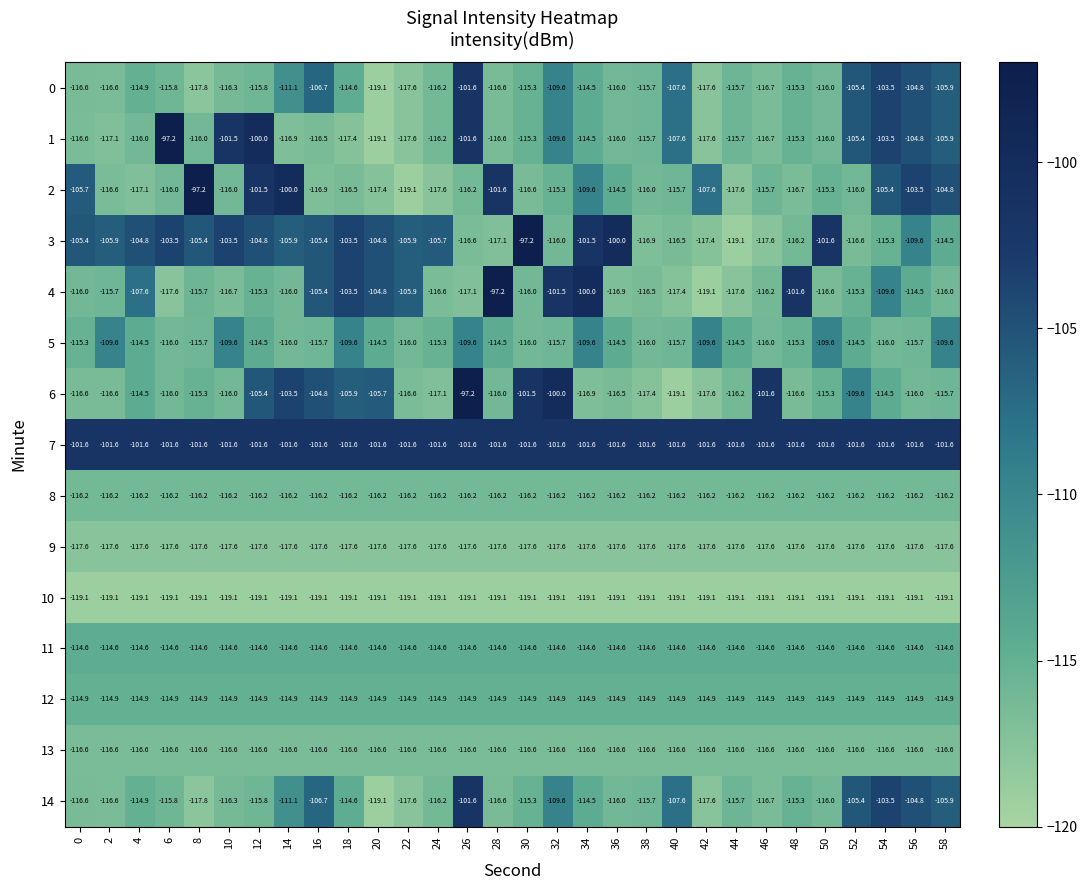

Count the number of categories in the chart.

30